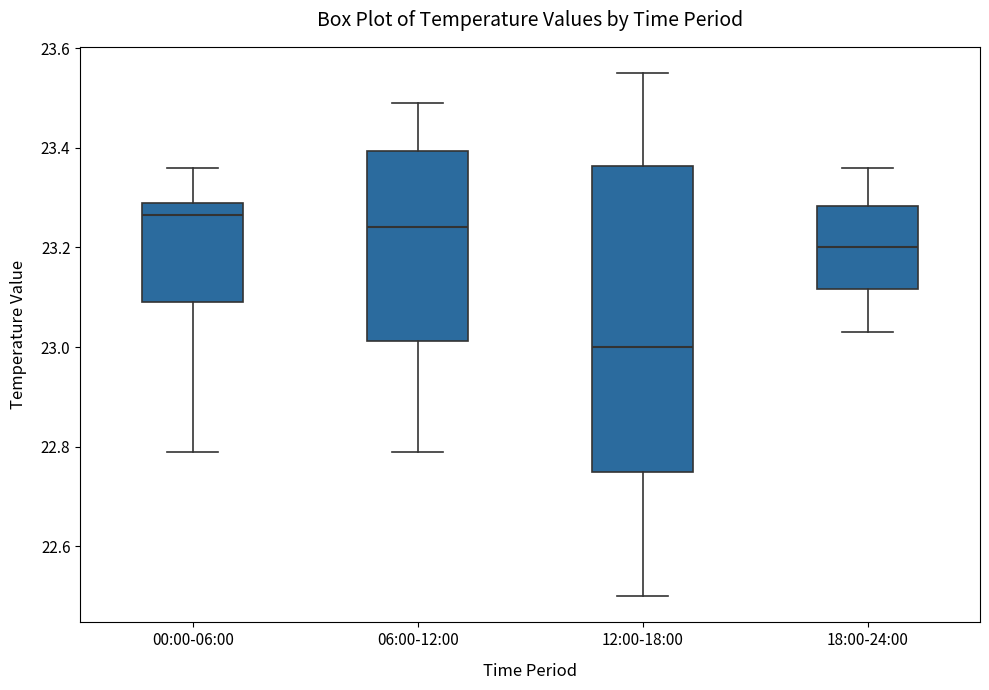

Where is the upper edge of the box for 18:00-24:00 on the y-axis? The values are not printed on the chart, so give them approximately, as read against the axis.

23.28